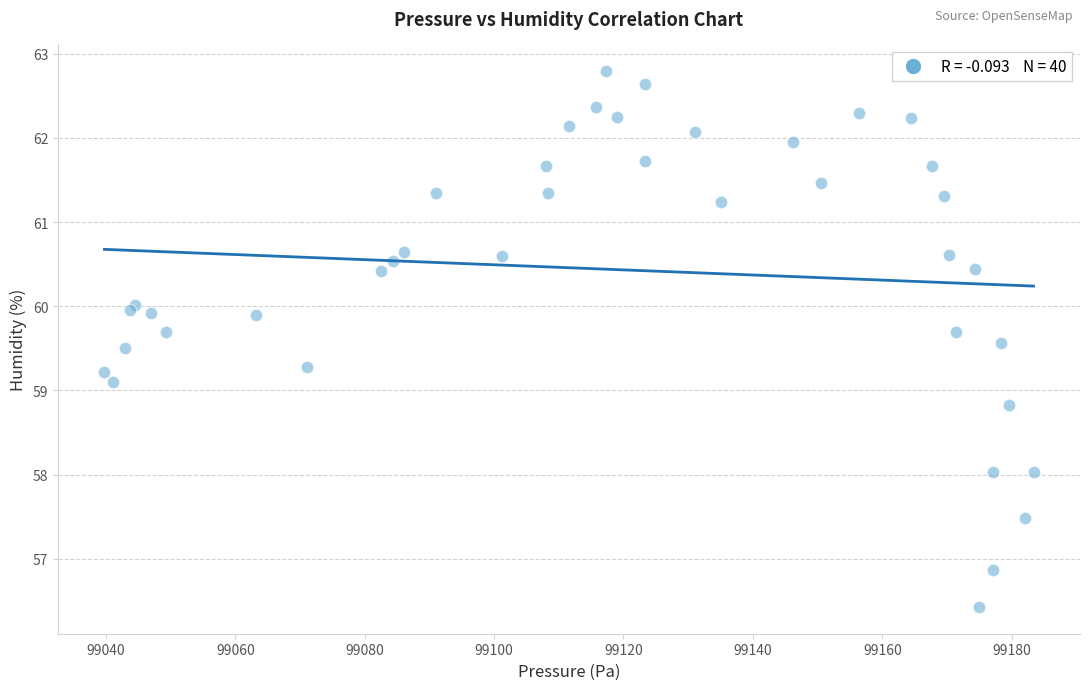

What Y value in the scatter plot is closest to 59?

59.1